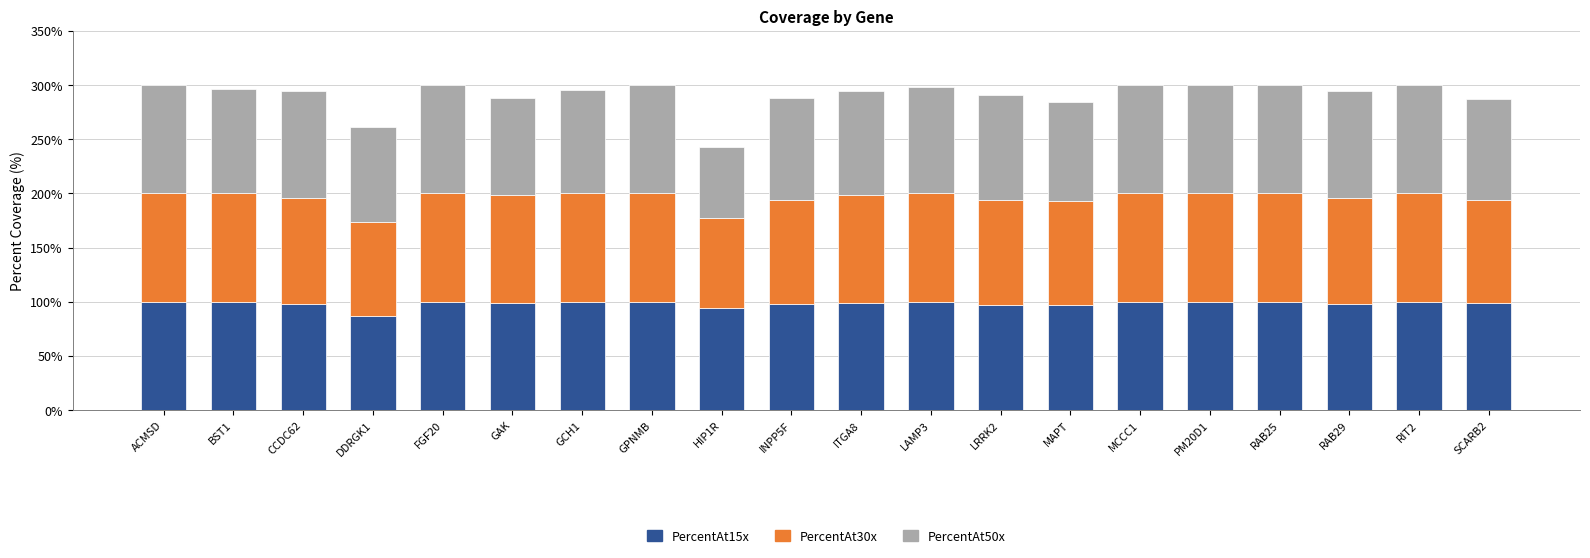

What is the average value of the PercentAt15x series?

98